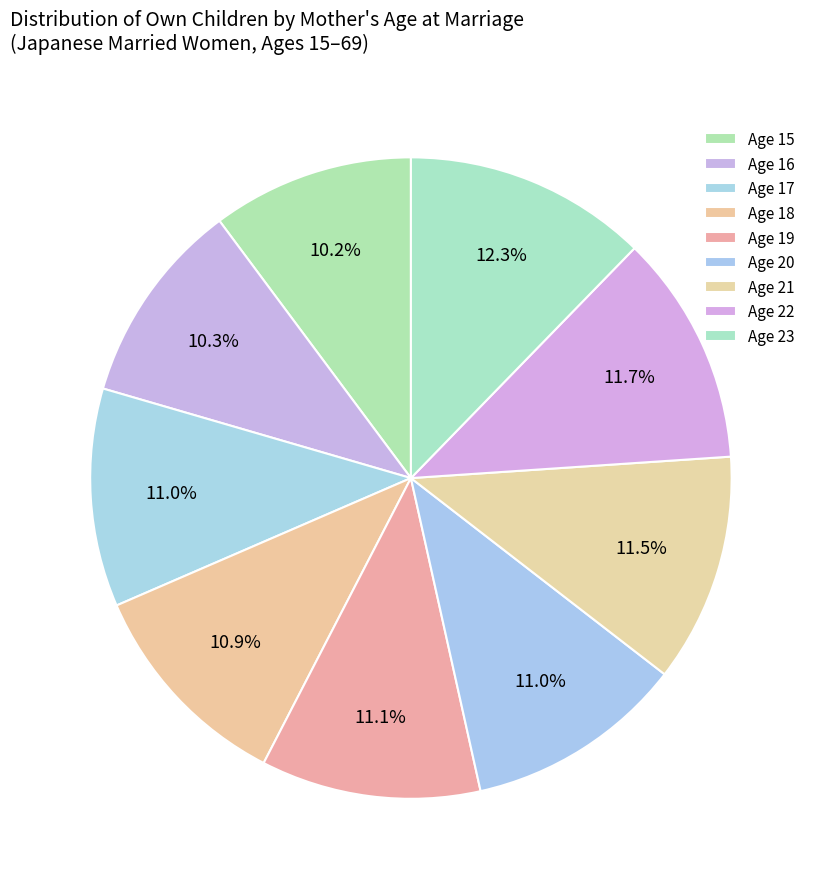

Which slice is the smallest?

Age 15